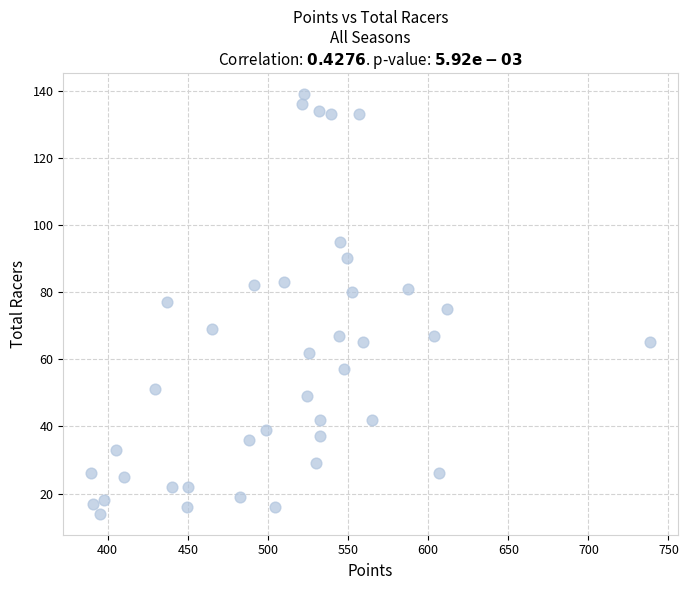

What is the range of Y values (max minus min)?

125